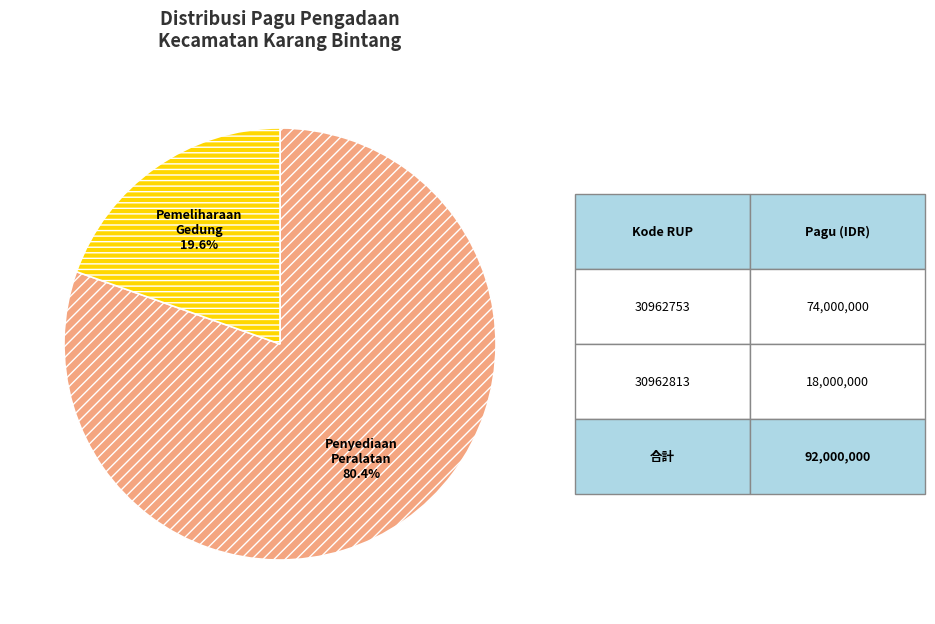

Is there a majority slice in this chart?

Yes